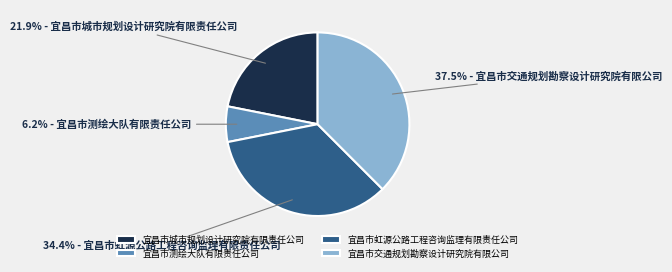

What is the ratio of the value at 宜昌市虹源公路工程咨询监理有限责任公司 to the value at 宜昌市交通规划勘察设计研究院有限公司?

0.9